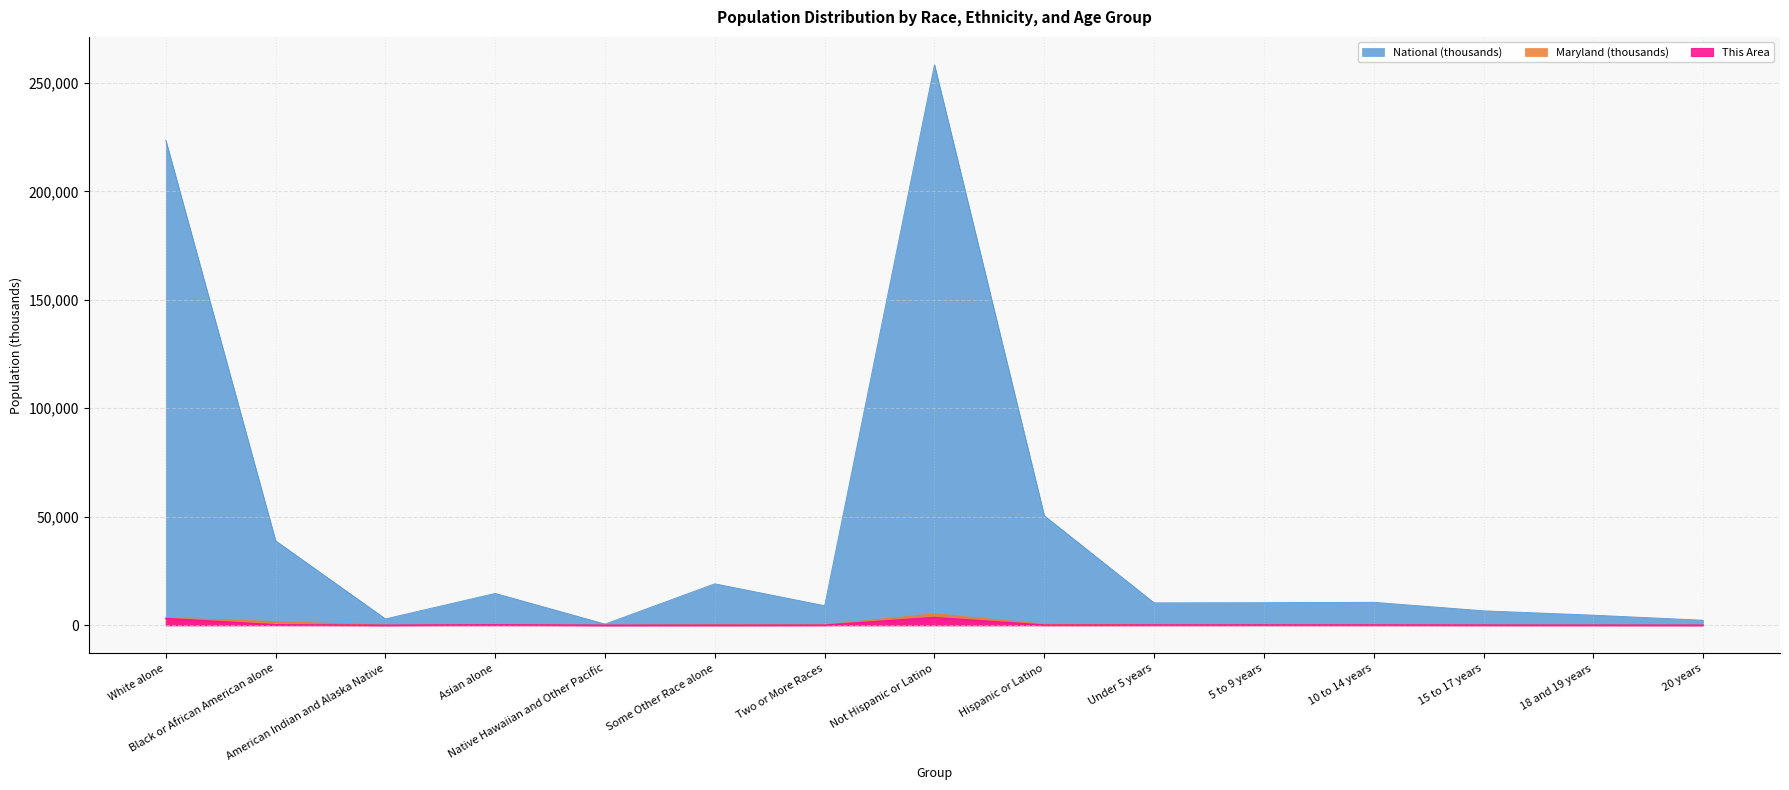

The This Area series shows 24.5 at American Indian and Alaska Native. True or false?

False